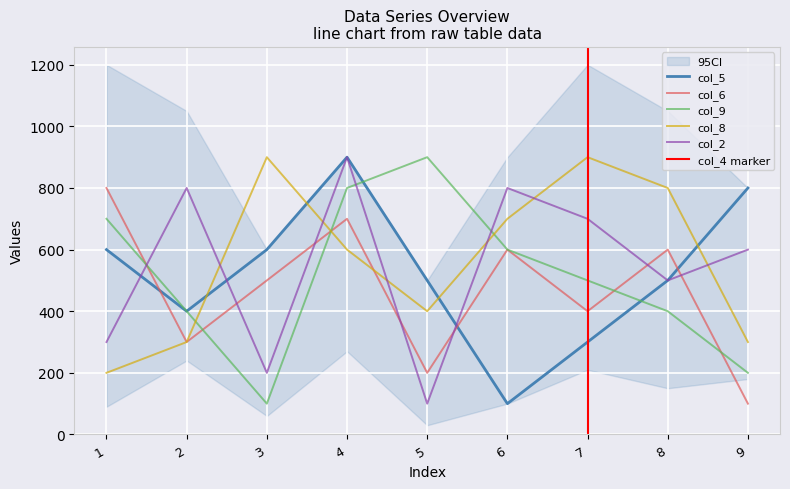

In col_9, how many points are higher than both neighbors (excluding endpoints)?

1